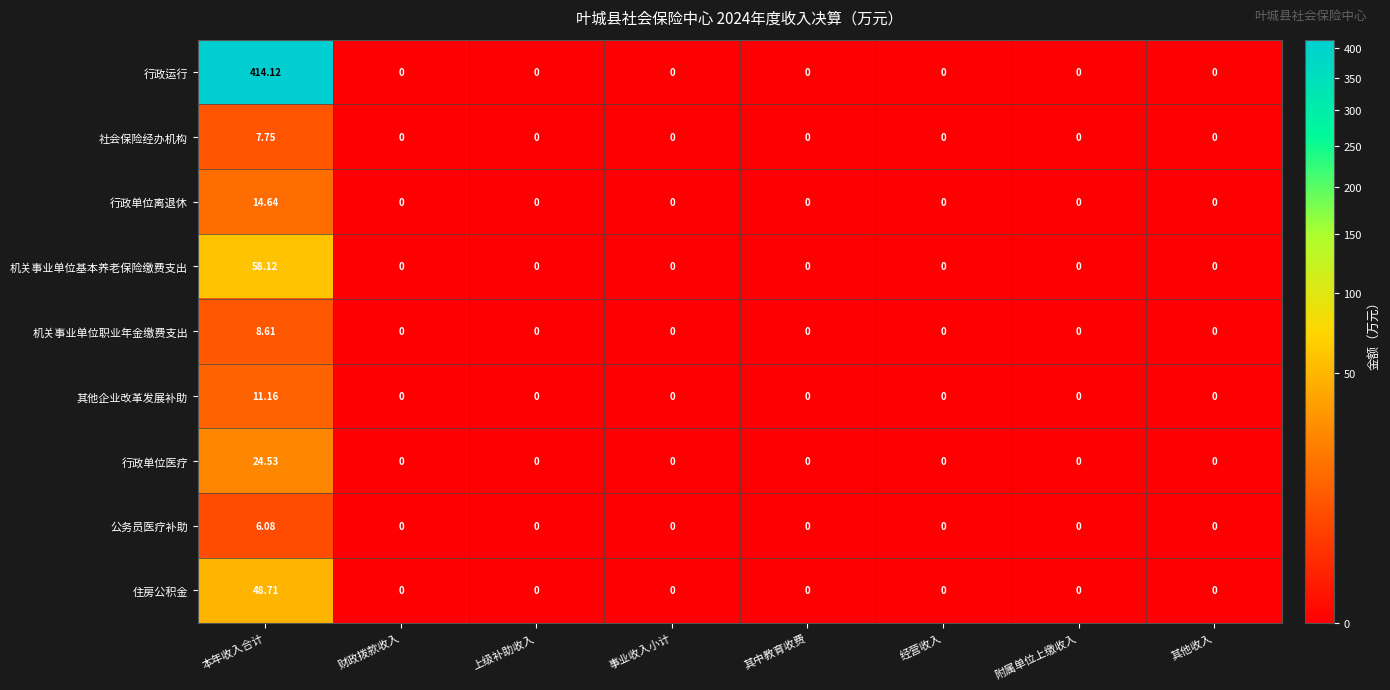

Which category has the highest value in the 社会保险经办机构 series?

本年收入合计